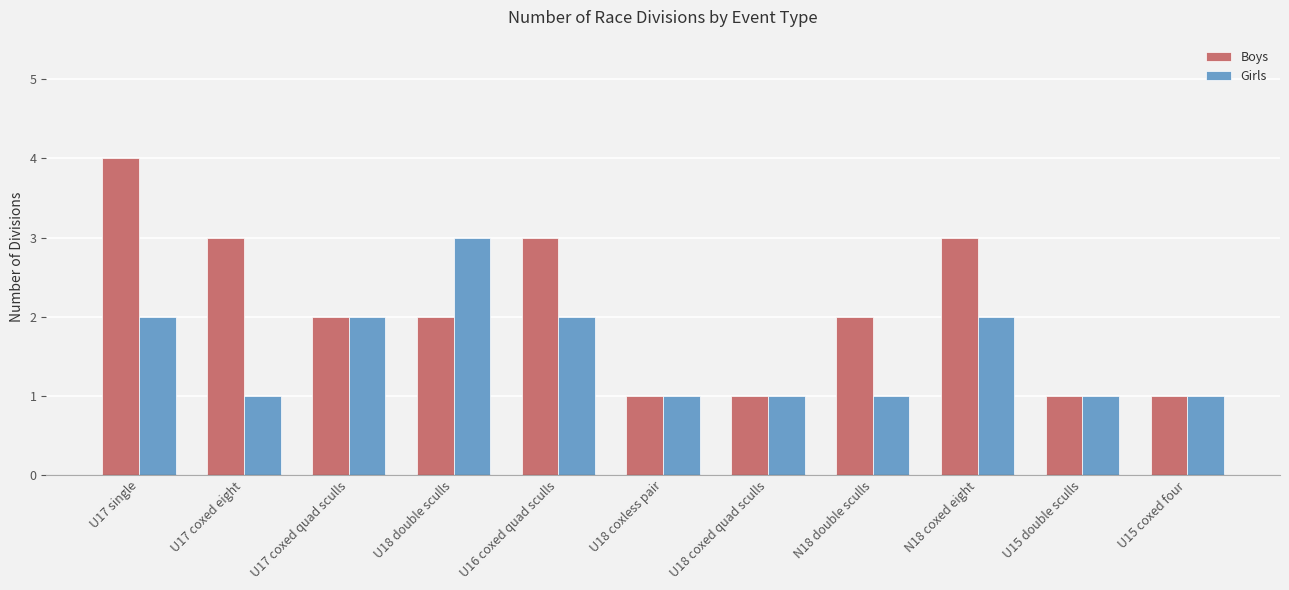

What is the difference between the second highest and minimum values in the Girls series?

1